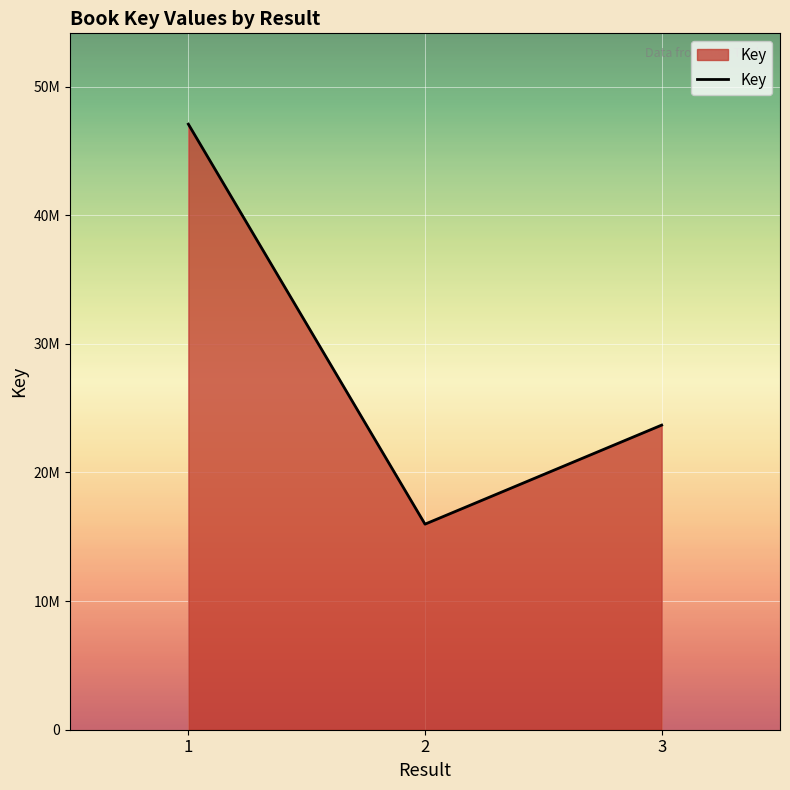

Does the chart have visible grid lines?

Yes